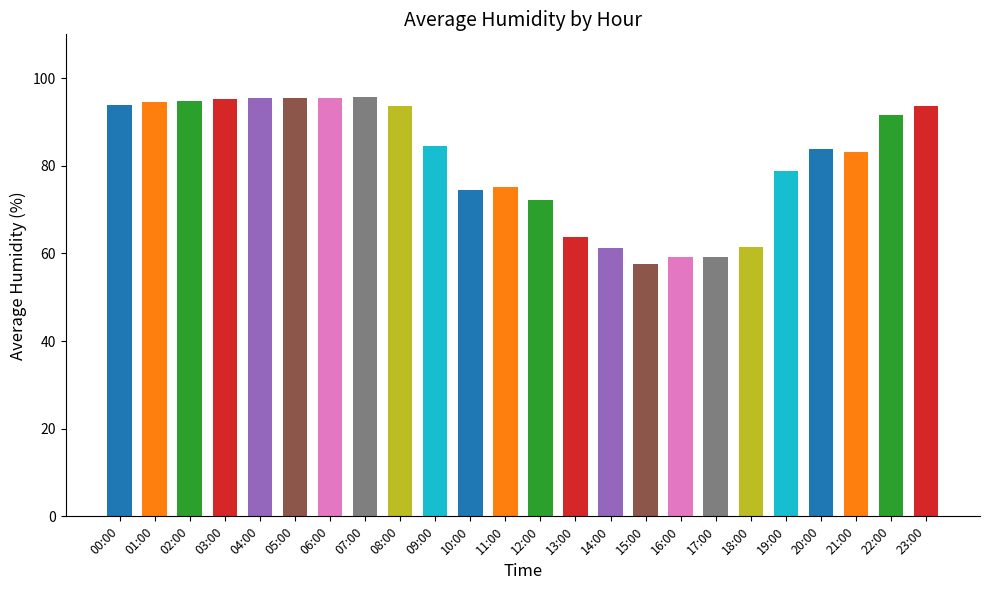

Count the number of categories in the chart.

24